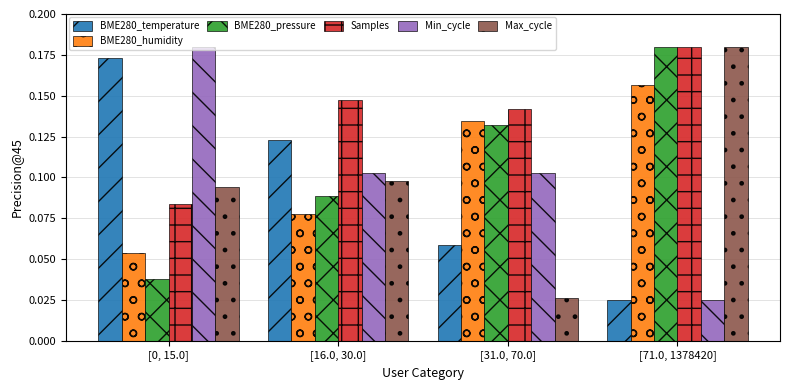

What position from the left is [0, 15.0]?

1